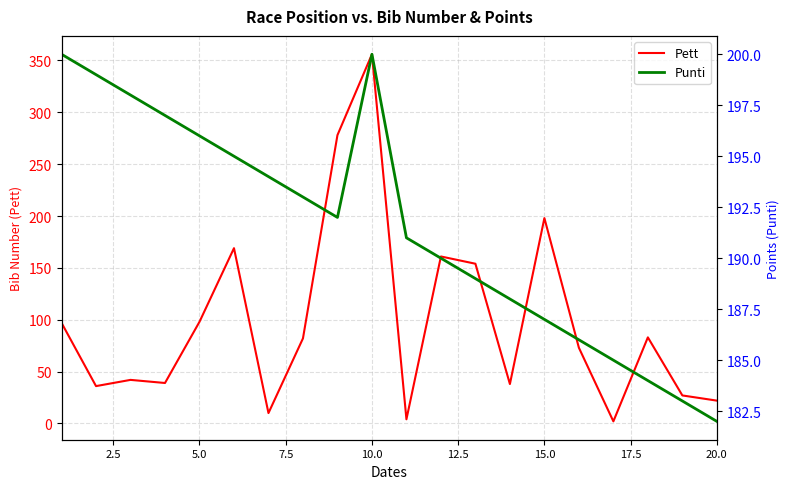

What is the approximate value of Pett at 15.0?

198